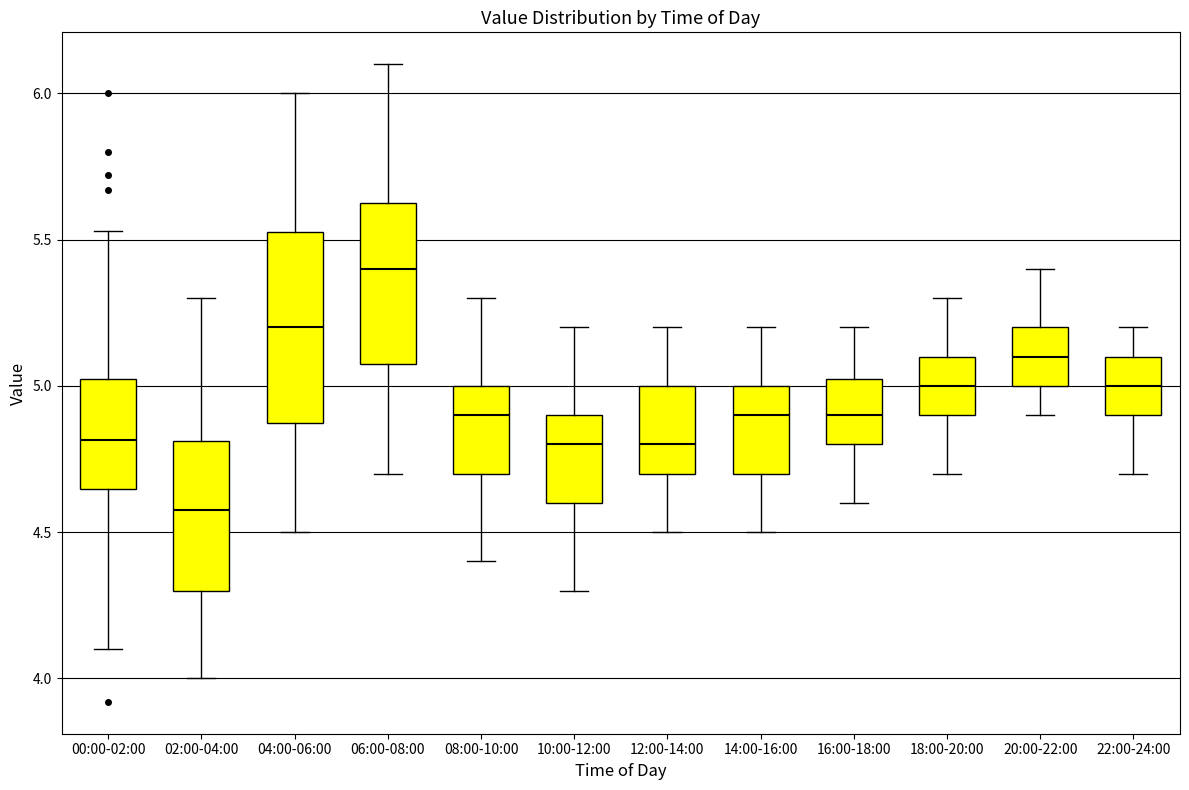

Where does the upper whisker of the box for 02:00-04:00 end on the y-axis? The values are not printed on the chart, so give them approximately, as read against the axis.

5.30